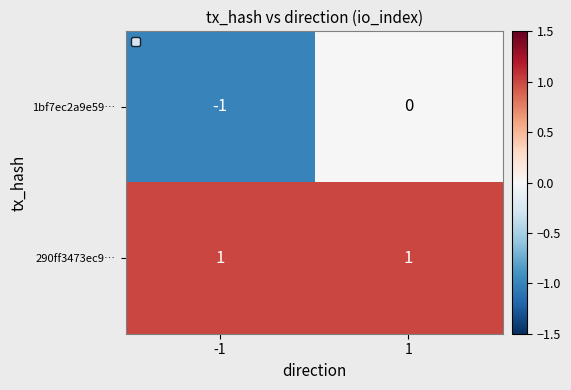

What is the minimum value shown in the chart?

-1